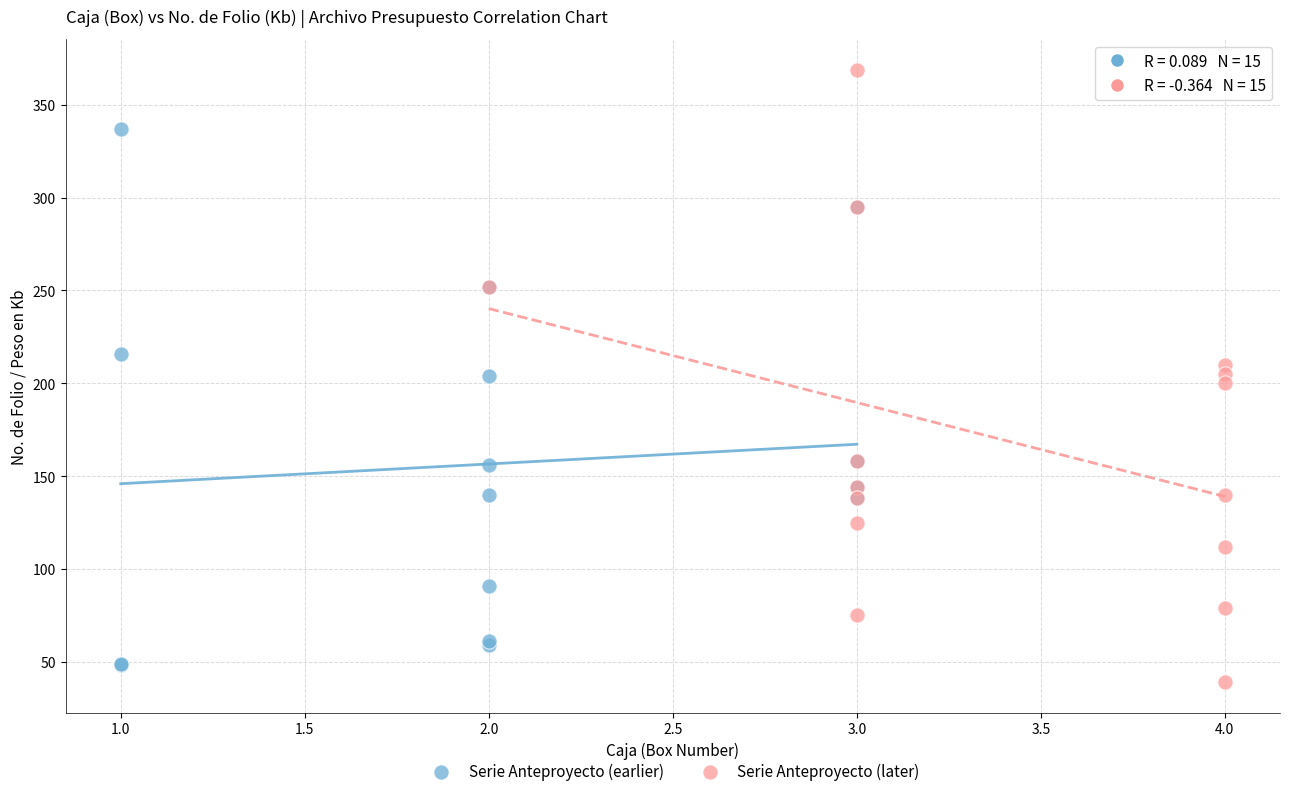

Which series reaches the maximum Y coordinate?

Serie Anteproyecto (later)